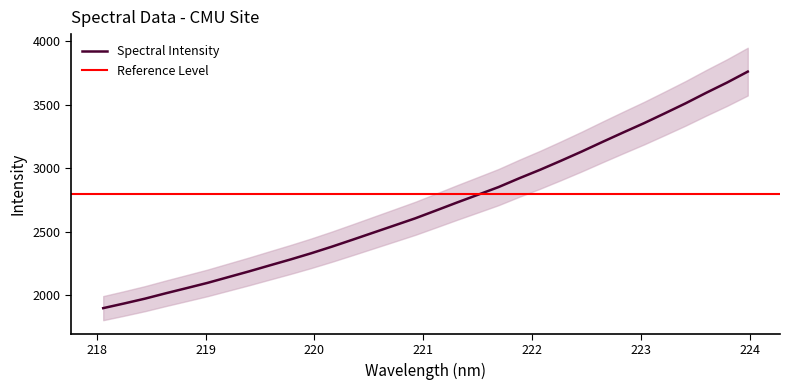

What is the approximate value at 219.589?

2234.0